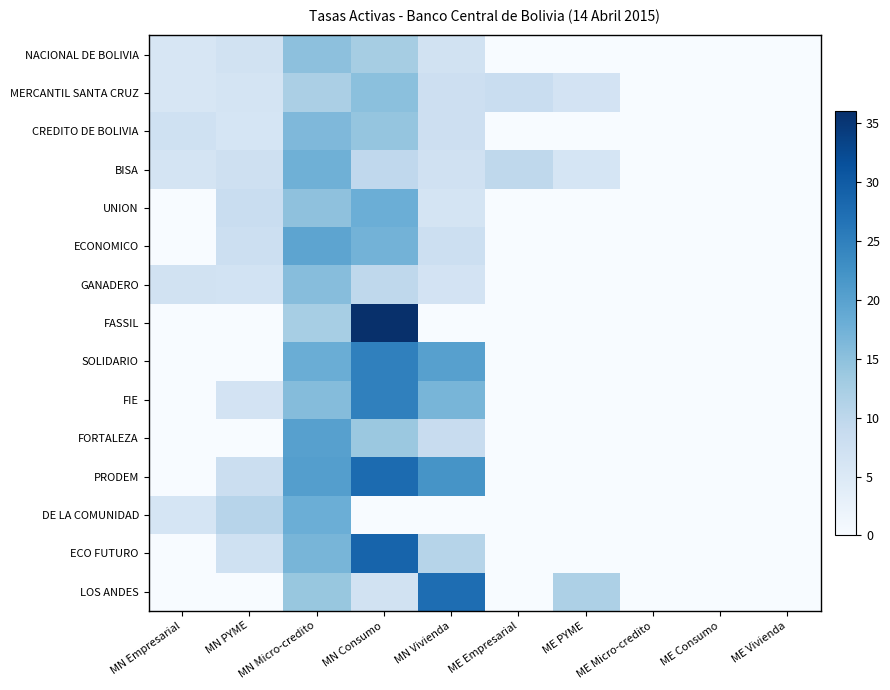

At ME PYME, list the series in order from smallest to largest.

NACIONAL DE BOLIVIA, CREDITO DE BOLIVIA, UNION, ECONOMICO, GANADERO, FASSIL, SOLIDARIO, FIE, FORTALEZA, PRODEM, DE LA COMUNIDAD, ECO FUTURO, BISA, MERCANTIL SANTA CRUZ, LOS ANDES